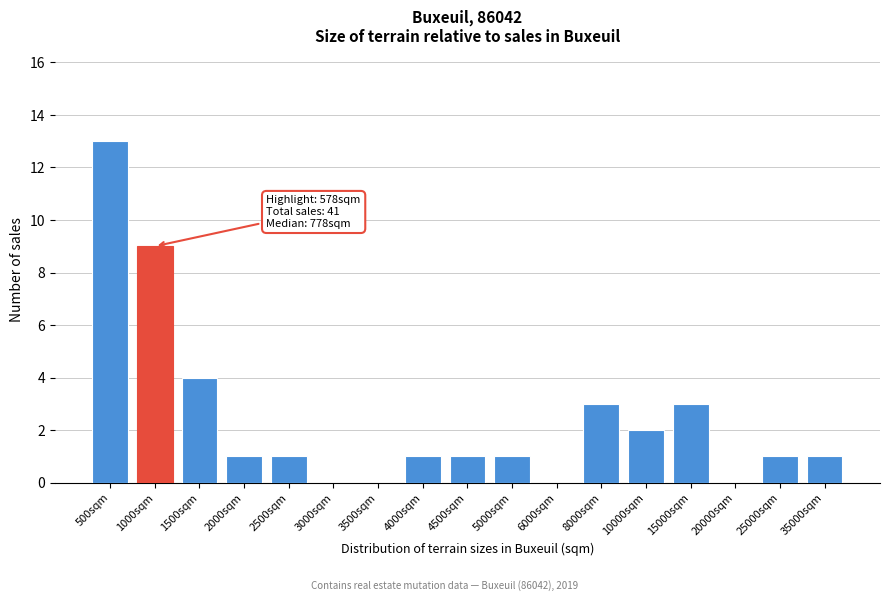

Reading left to right, transcribe all the data shown in this chart.

500sqm=13	1000sqm=9	1500sqm=4	2000sqm=1	2500sqm=1	3000sqm=0	3500sqm=0	4000sqm=1	4500sqm=1	5000sqm=1	6000sqm=0	8000sqm=3	10000sqm=2	15000sqm=3	20000sqm=0	25000sqm=1	35000sqm=1